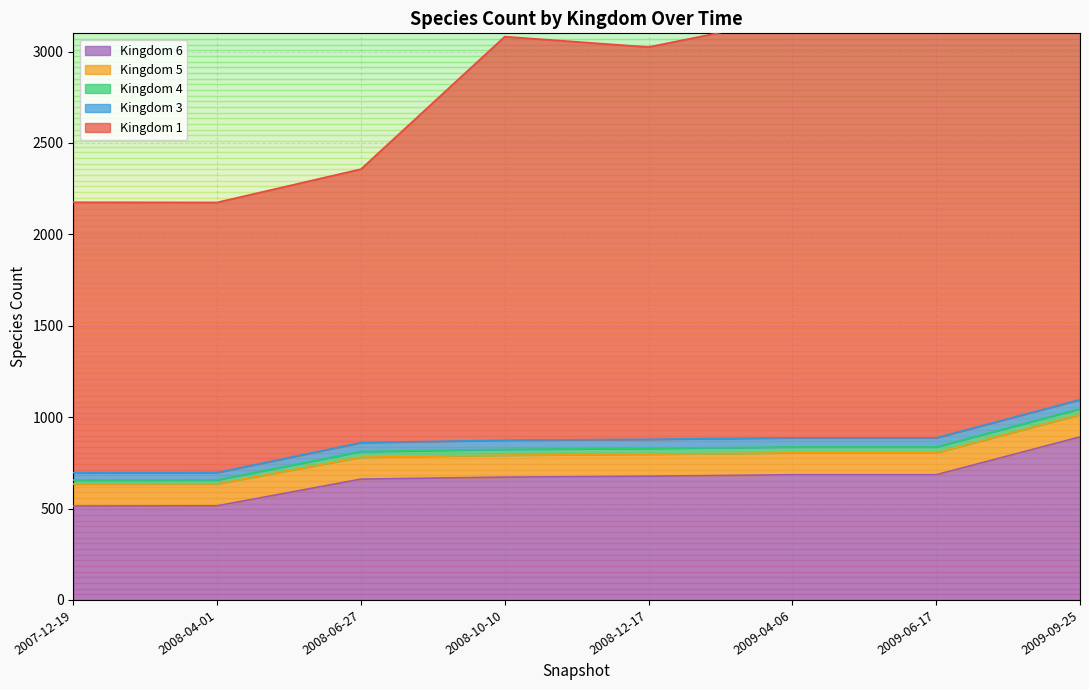

The value of 3 at 2008-06-27 is 49. True or false?

True